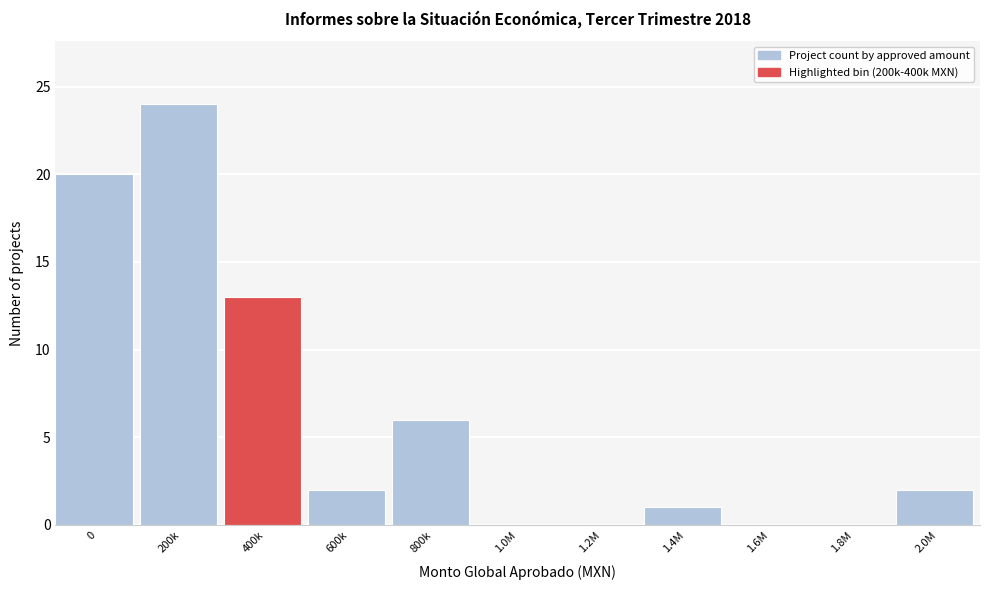

Reading left to right, extract all data points from this chart.

0=20	200k=24	400k=13	600k=2	800k=6	1.0M=0	1.2M=0	1.4M=1	1.6M=0	1.8M=0	2.0M=2